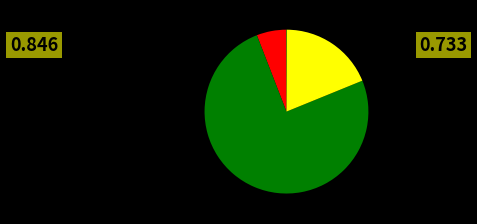

Does any single category account for the majority?

Yes